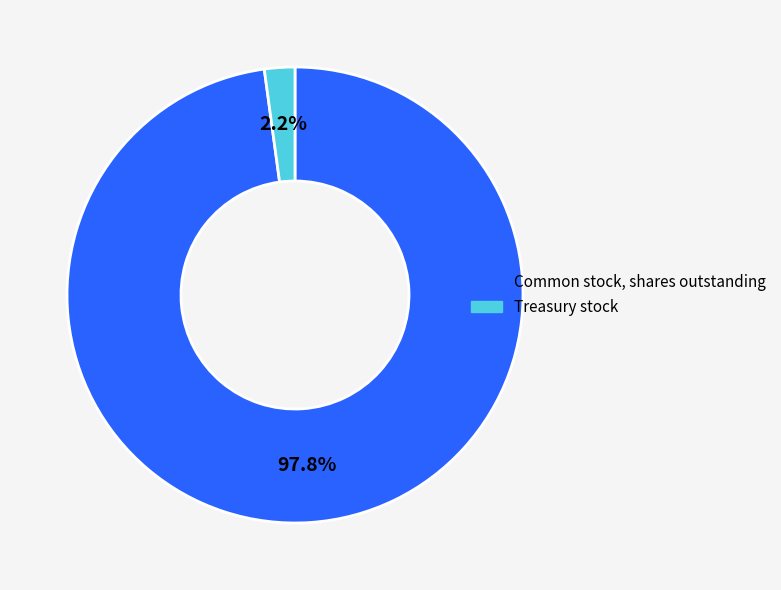

To the nearest percent, what is the difference between the largest and smallest slice percentages?

96%